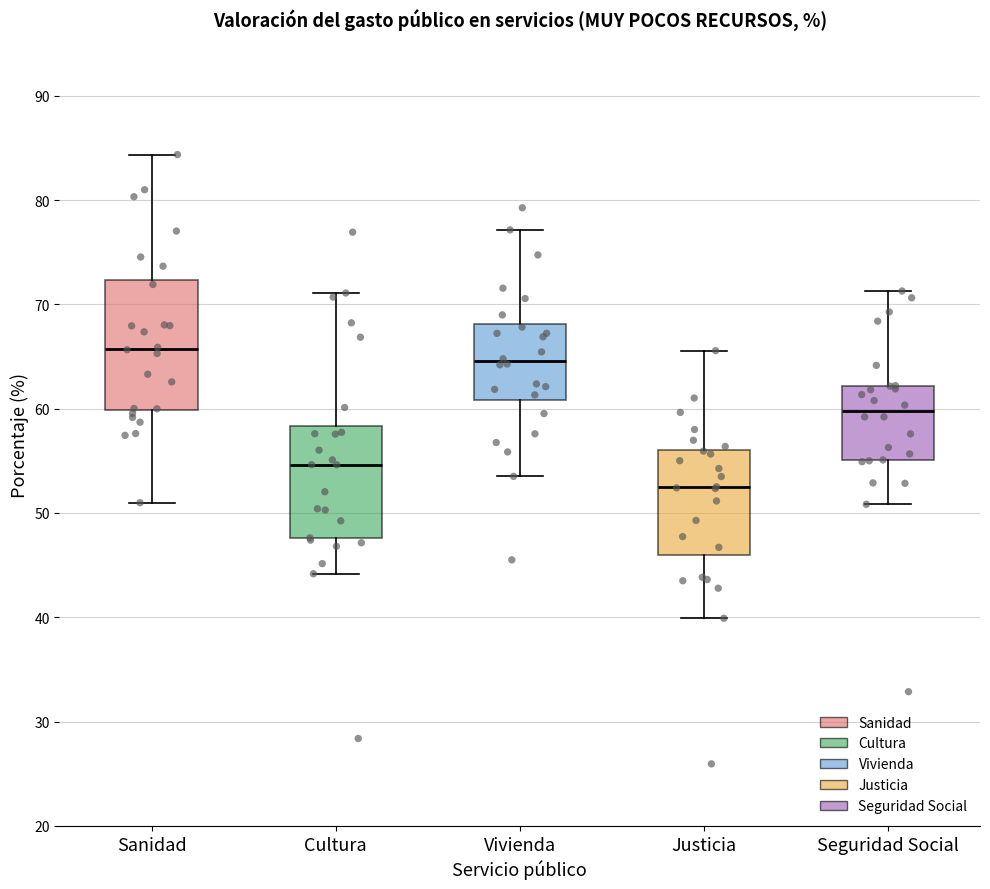

Which box's median line is the highest?

Sanidad